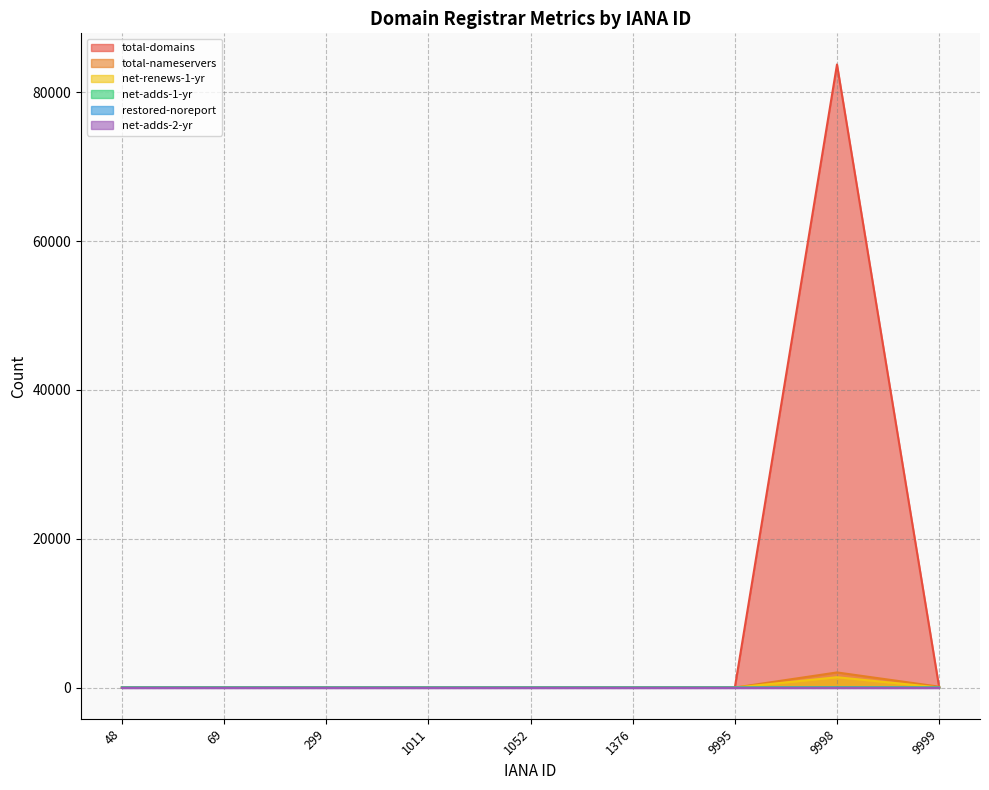

Which series has the largest range (max minus min)?

total-domains